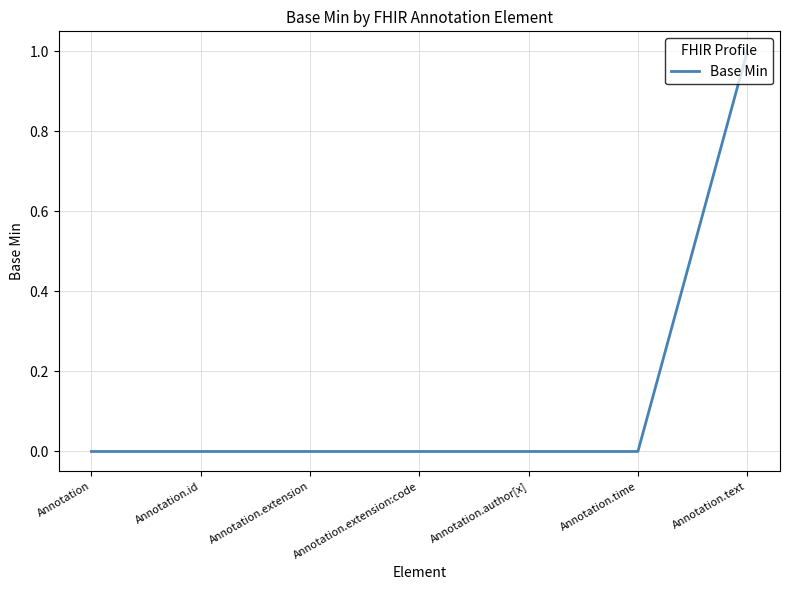

What is the sum of all values?

1